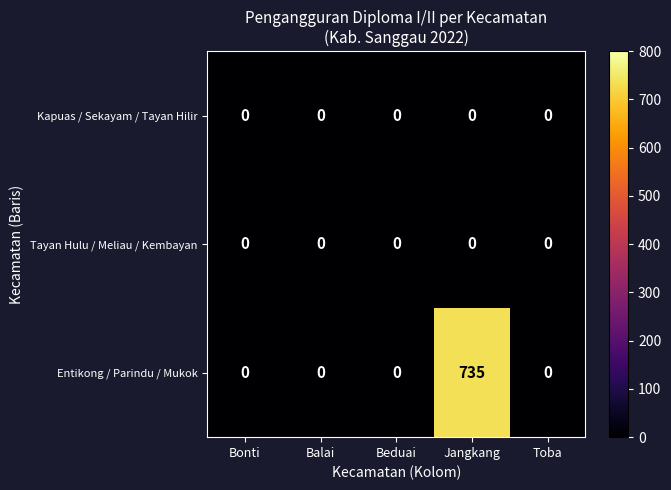

What is the difference between the maximum and minimum values in the Entikong / Parindu / Mukok series?

735